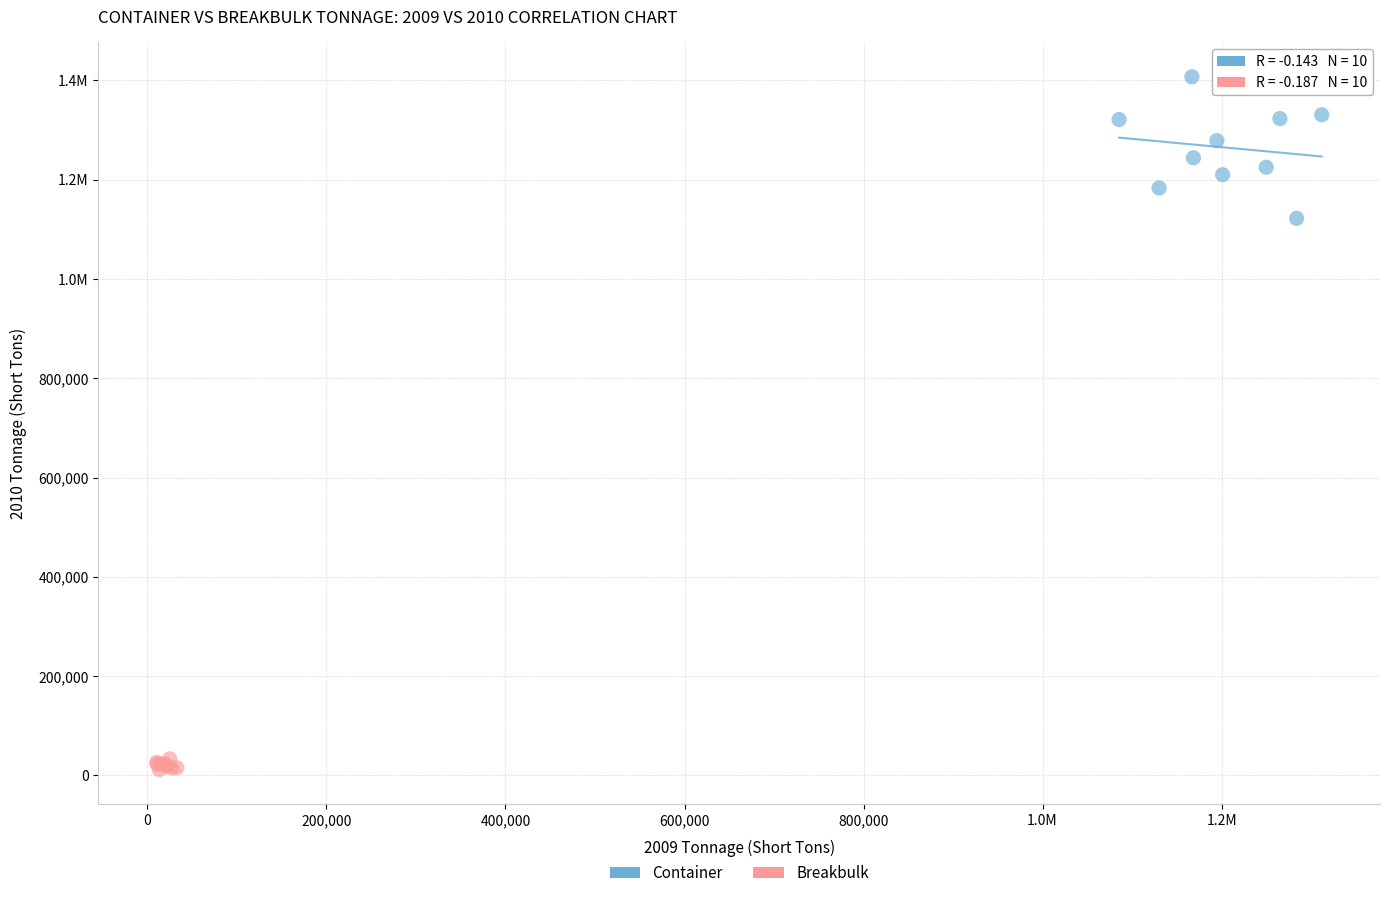

What are all the series names shown in the legend?

Container, Breakbulk